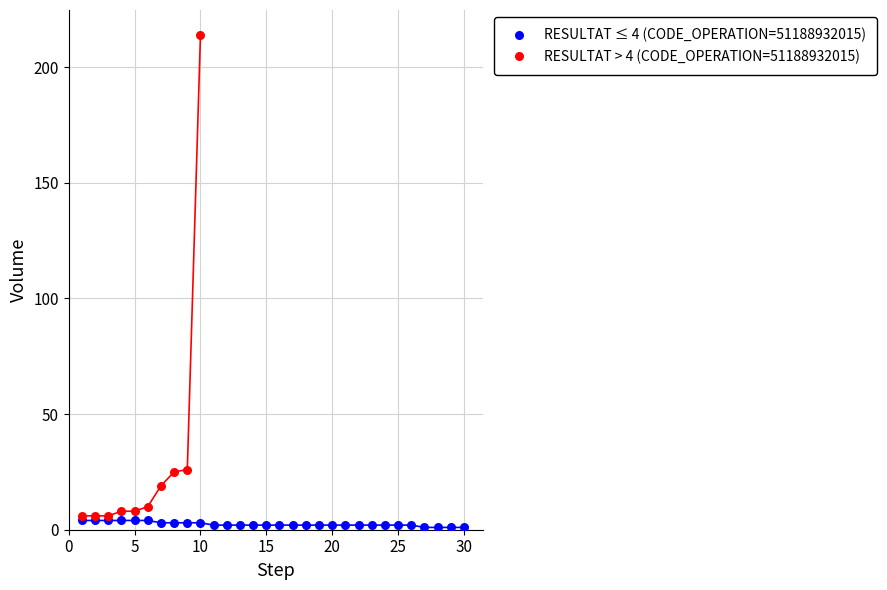

Which series contains the highest Y value?

RESULTAT > 4 (CODE_OPERATION=51188932015)